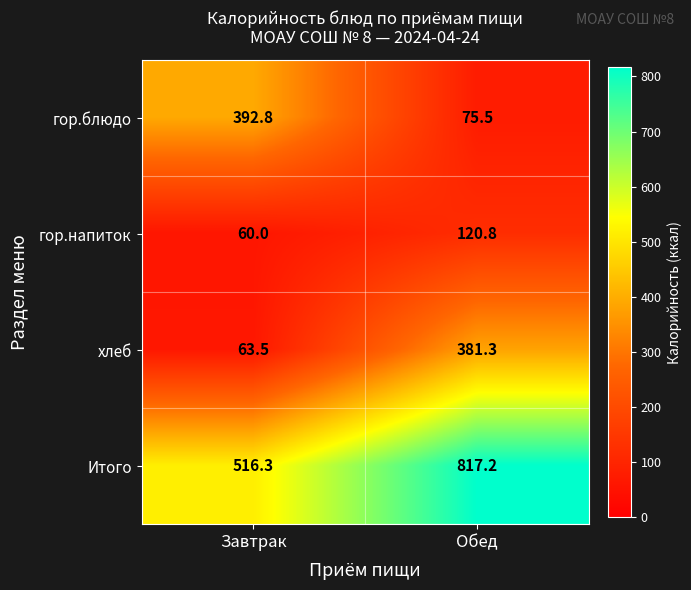

Which series has the largest range (max minus min)?

хлеб